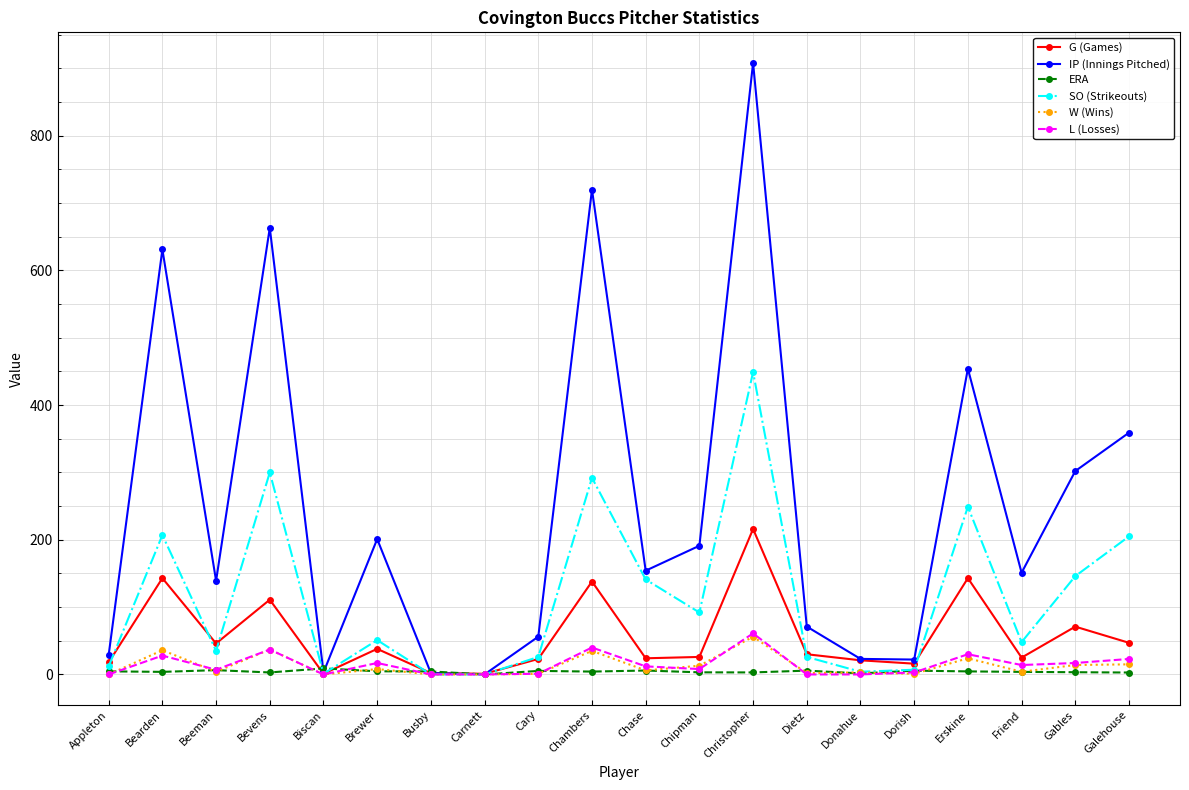

How many data points in L (Losses) are less than 12?

10